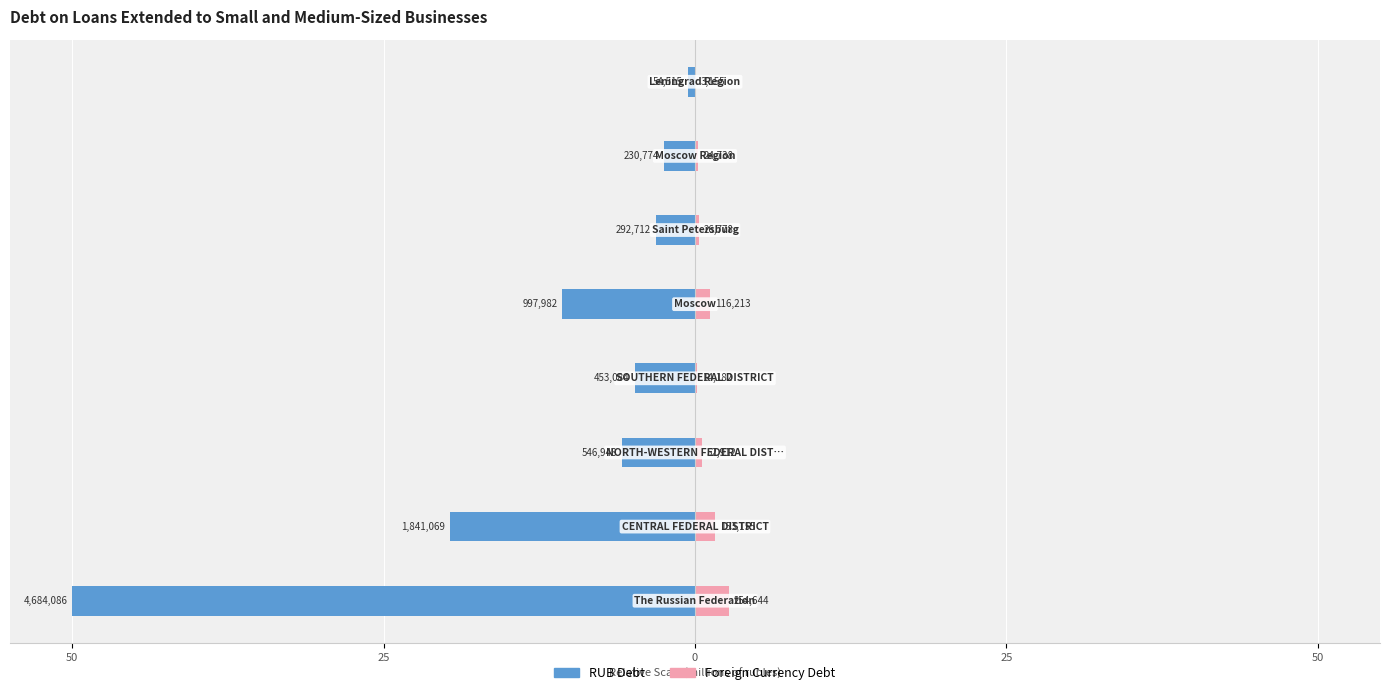

How many bars are there in total?

16